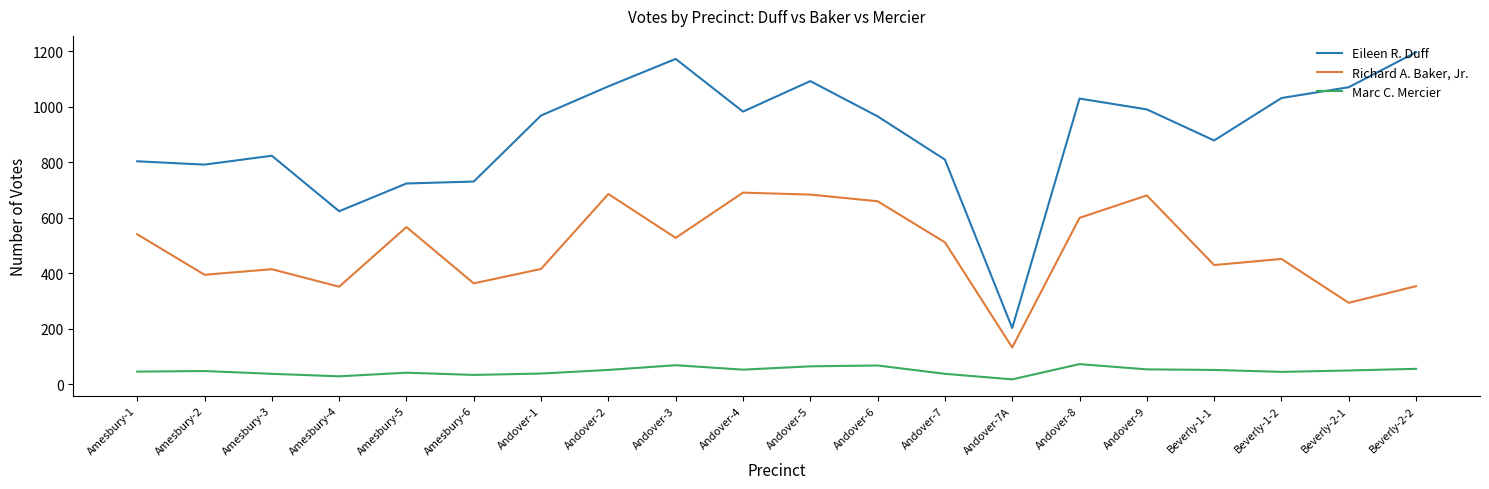

Is the value of Richard A. Baker, Jr. at Andover-8 greater than the value of Eileen R. Duff at Andover-5?

No